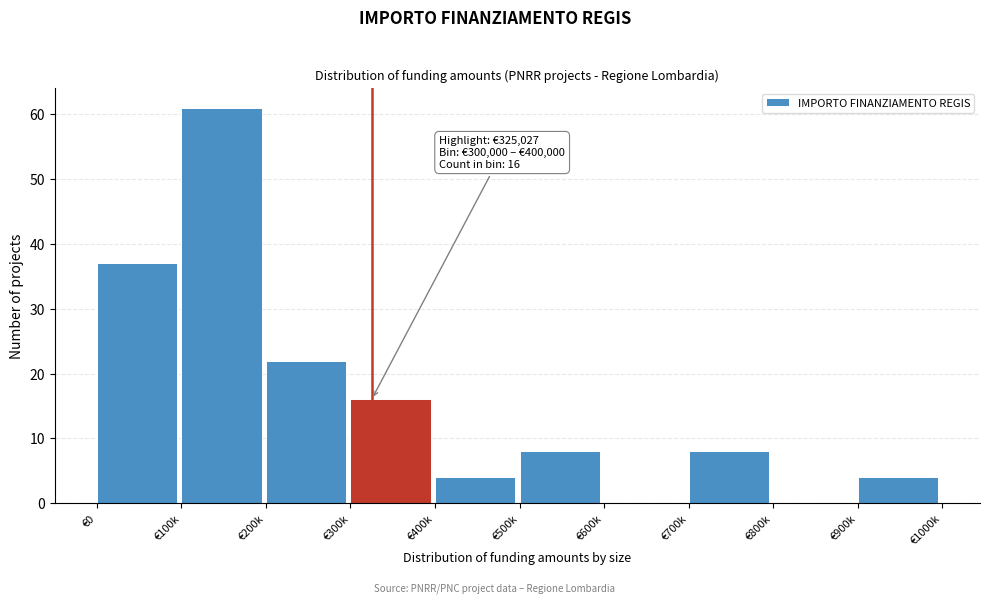

Reading left to right, list all the values displayed in this chart.

€0=37	€100k=61	€200k=22	€300k=16	€400k=4	€500k=8	€600k=0	€700k=8	€800k=0	€900k=4